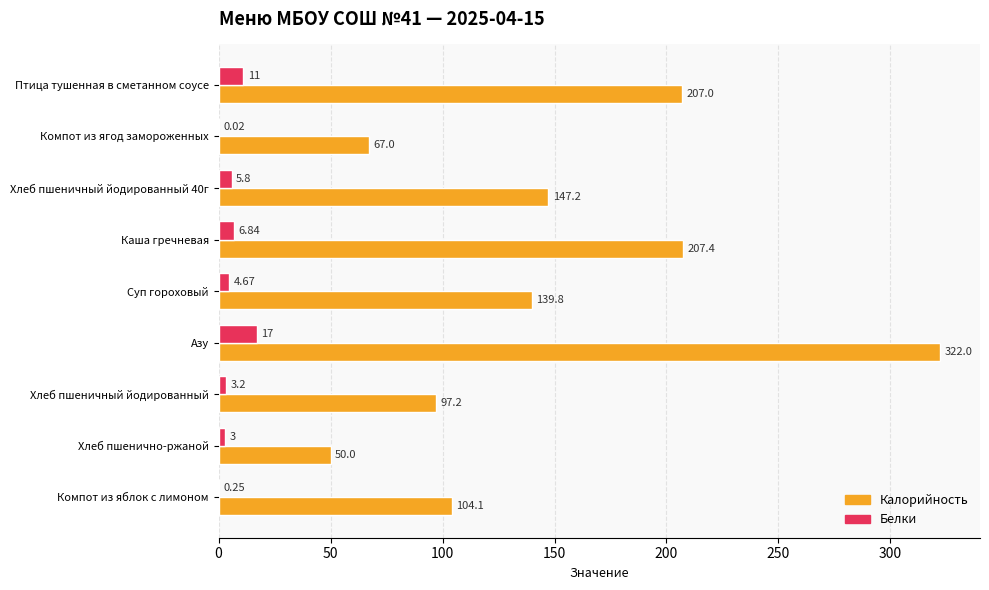

At which category does the chart reach its peak across all series?

Азу